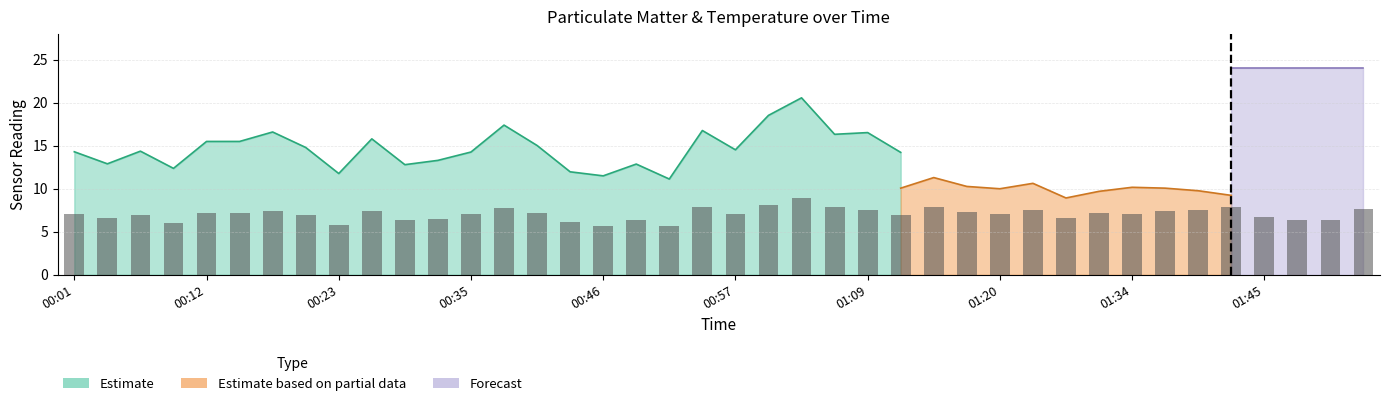

At which category is the sum across all series the highest?

01:03